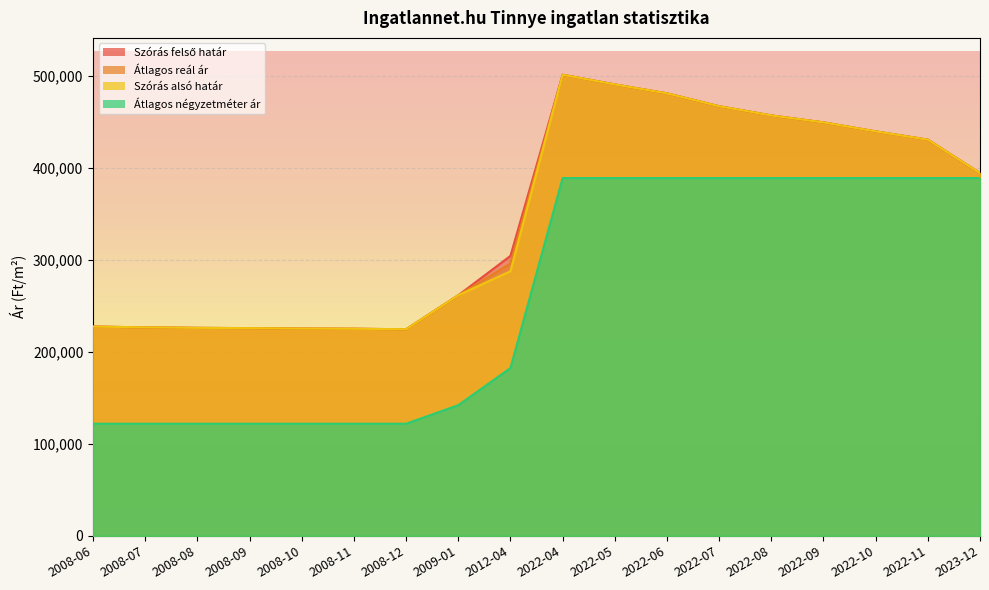

How many series are shown in this chart?

4